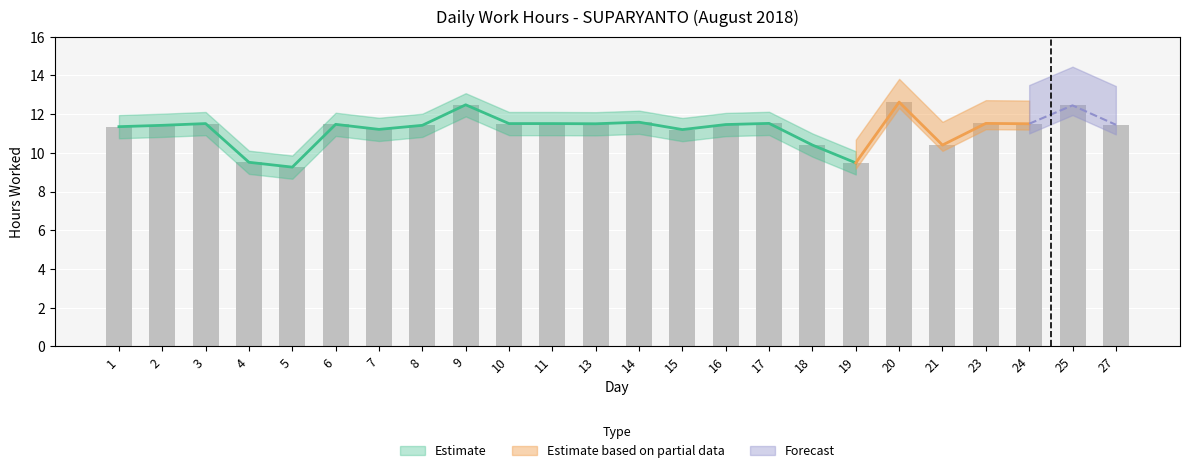

Rank the categories by value from highest to lowest.

20, 9, 25, 14, 17, 23, 3, 10, 11, 13, 24, 6, 16, 27, 2, 8, 1, 7, 15, 18, 21, 4, 19, 5